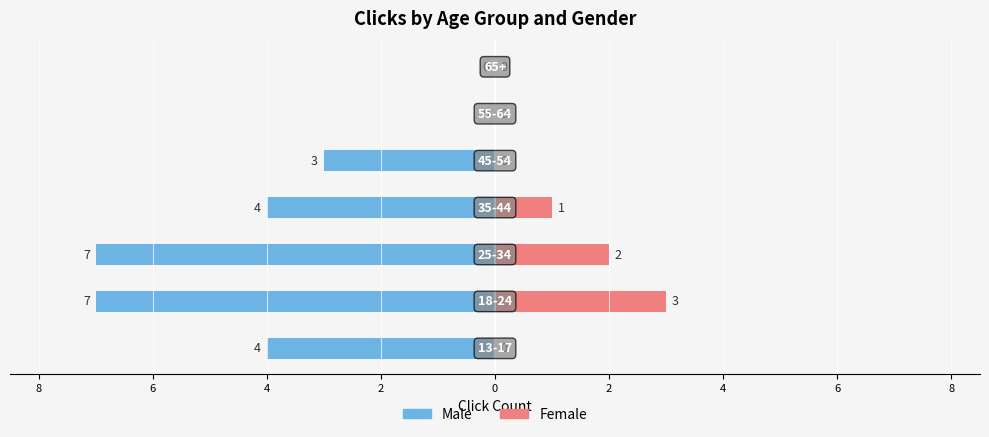

True or false: Female has a value of 0 at 4.

True